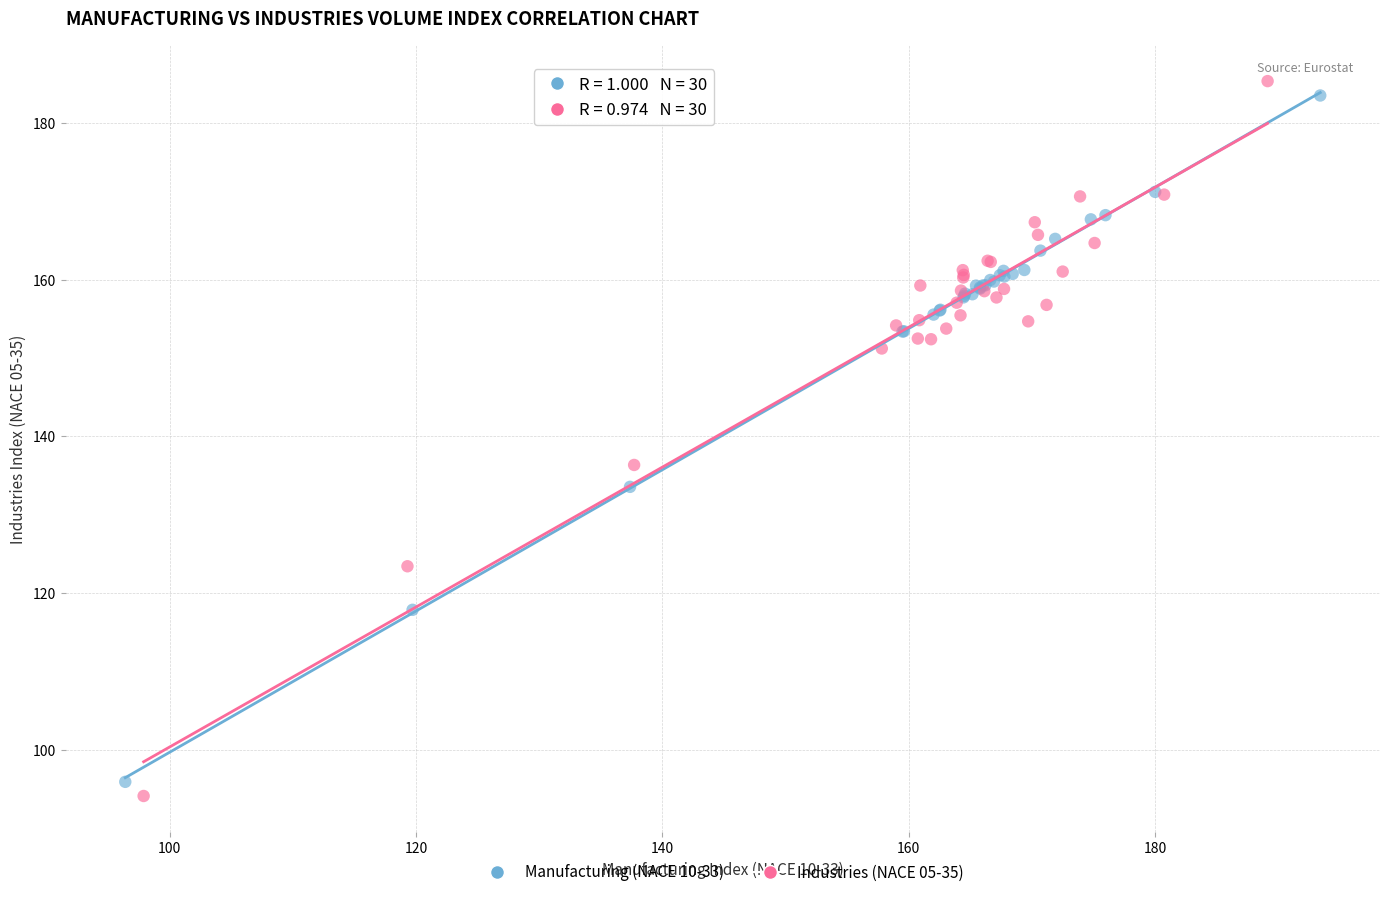

Which series has the largest Y range (max minus min)?

Industries (NACE 05-35)